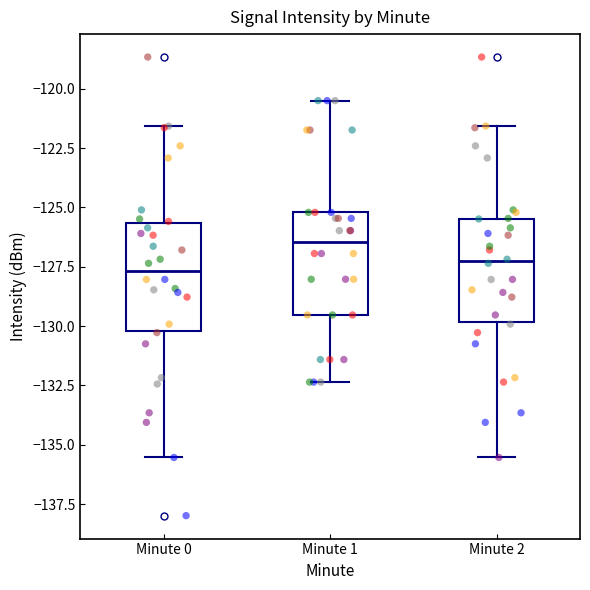

Reading left to right, read every box against the y-axis: the position of its median line, the range the box covers, and the ends of its whiskers. The values are not printed on the chart, so give them approximately, as read against the axis.

Minute 0: median -127.5, box -130.0 to -125.5, whiskers -135.5 to -121.5
Minute 1: median -126.5, box -129.5 to -125.0, whiskers -132.5 to -120.5
Minute 2: median -127.5, box -130.0 to -125.5, whiskers -135.5 to -121.5